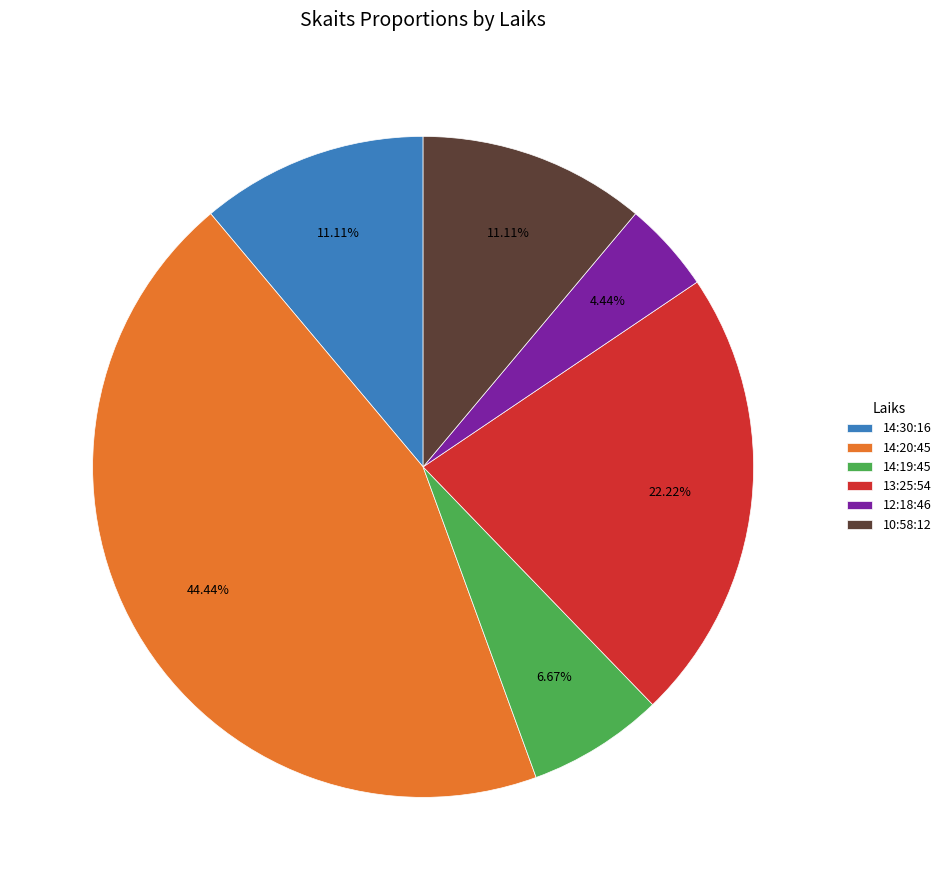

Count the number of slices in the pie.

6